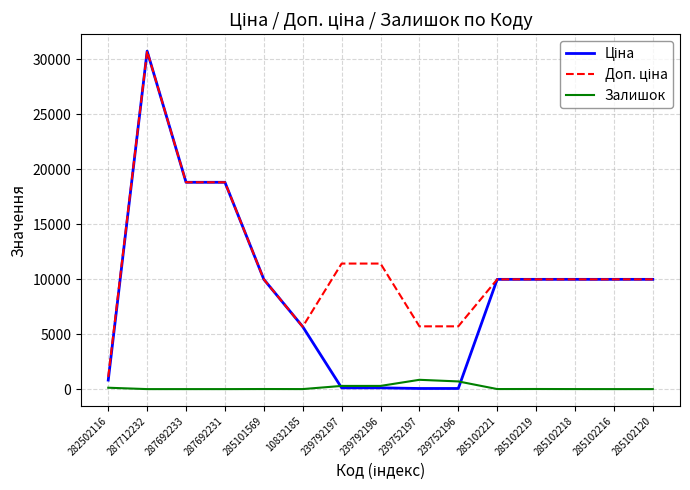

What is the total value across all series at 287692231?

37593.6